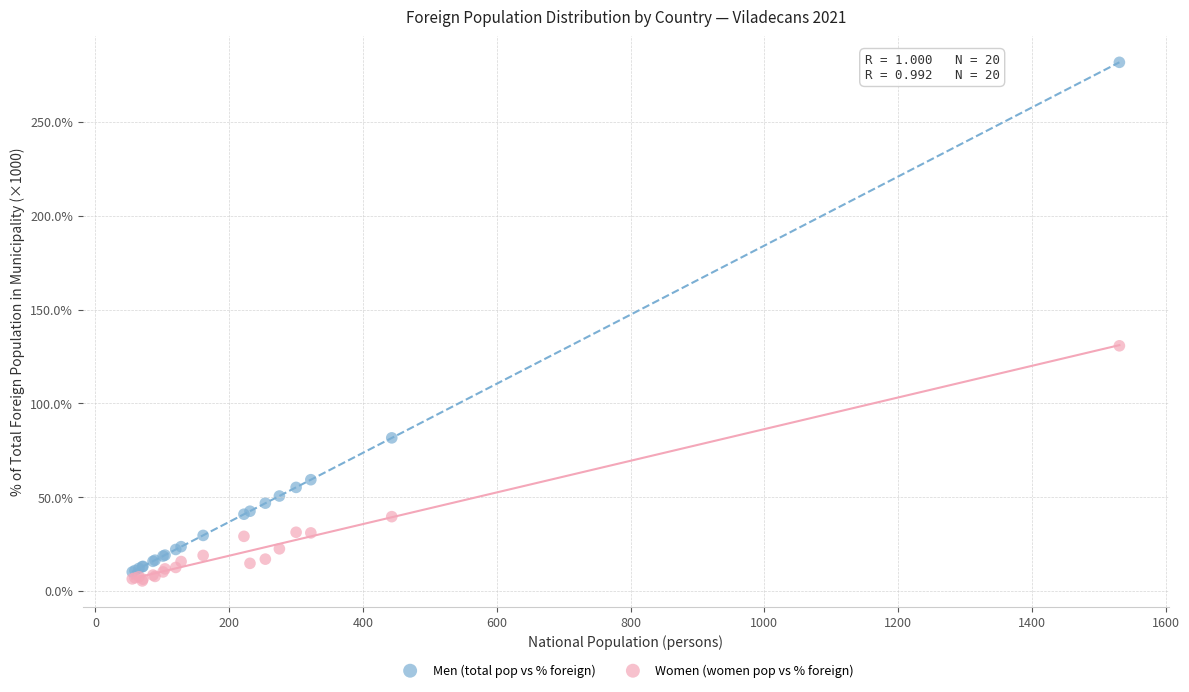

Which series has the largest Y range (max minus min)?

Men (total pop vs % foreign)